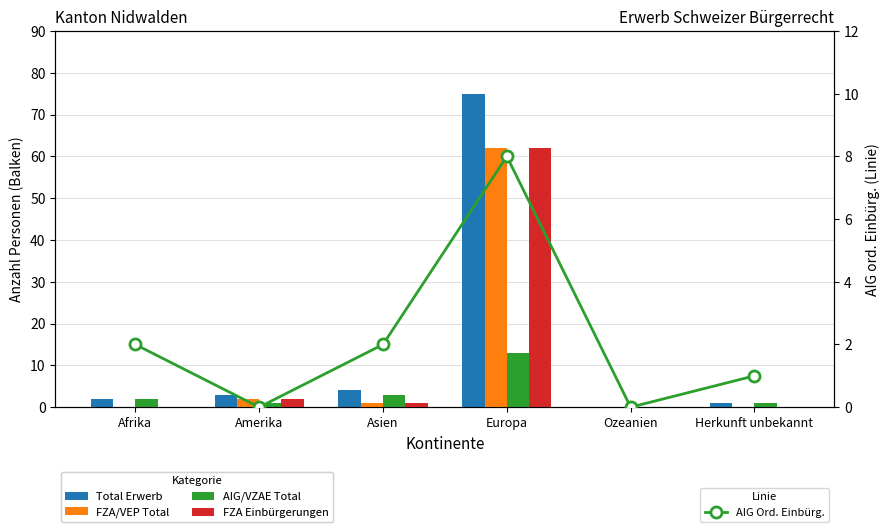

What is the difference between the second highest and minimum values in the AIG Ord. Einbürg. series?

2